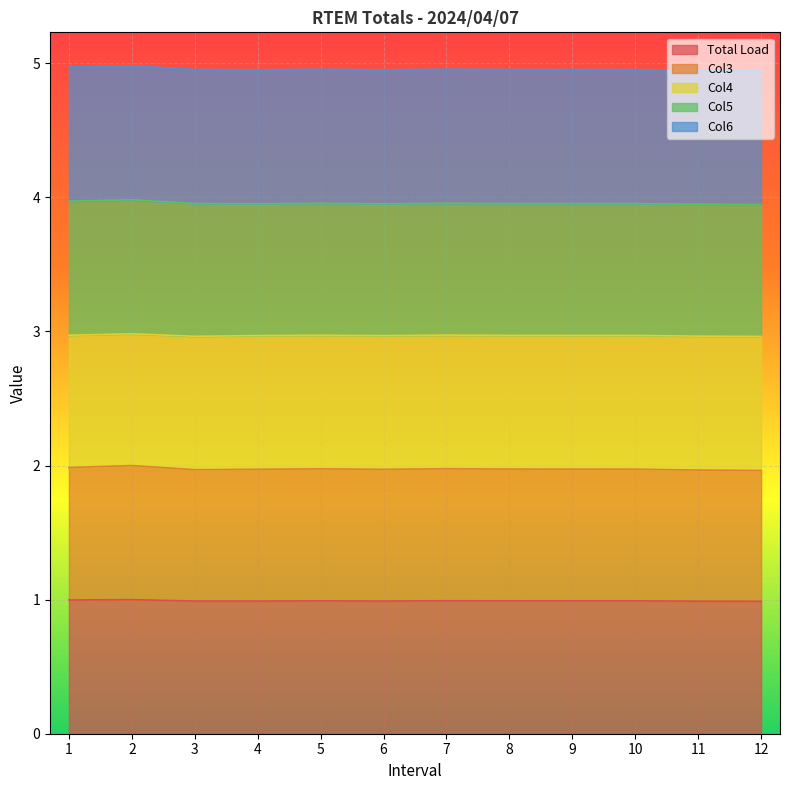

How many categories are shown in the chart?

12